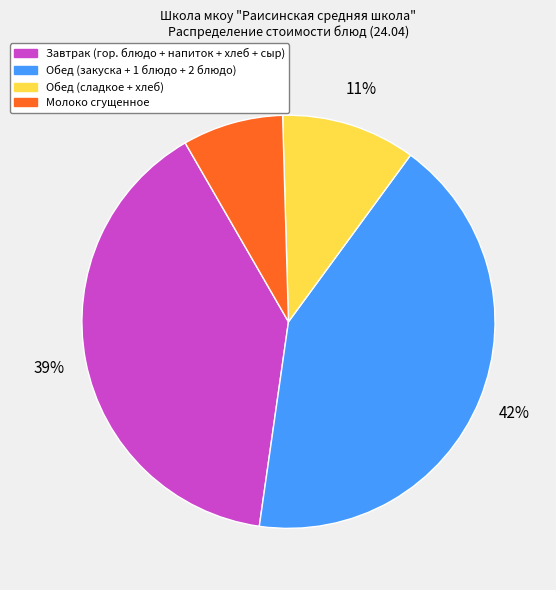

Which category has the smallest portion of the pie?

Молоко сгущенное